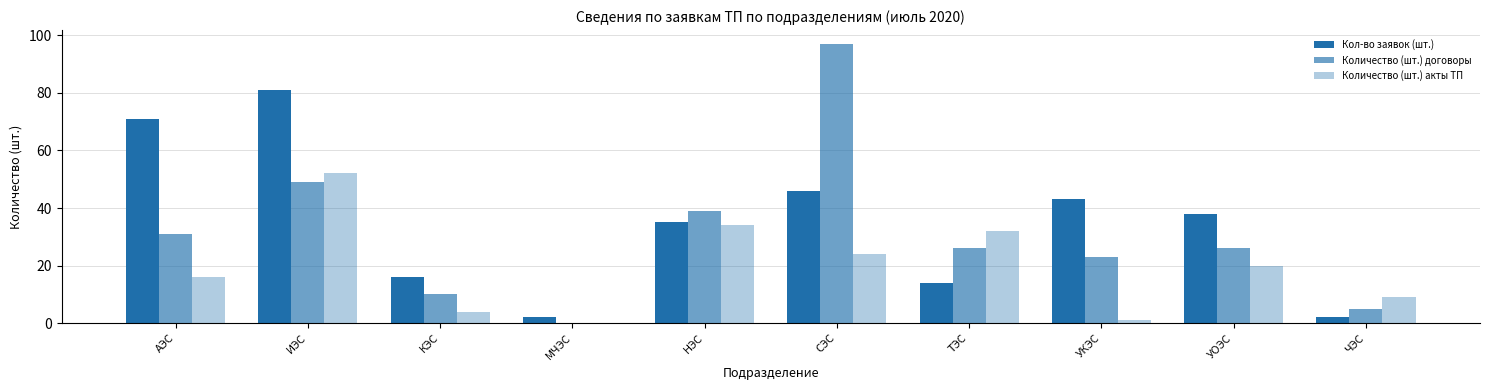

How many groups of bars are there?

10